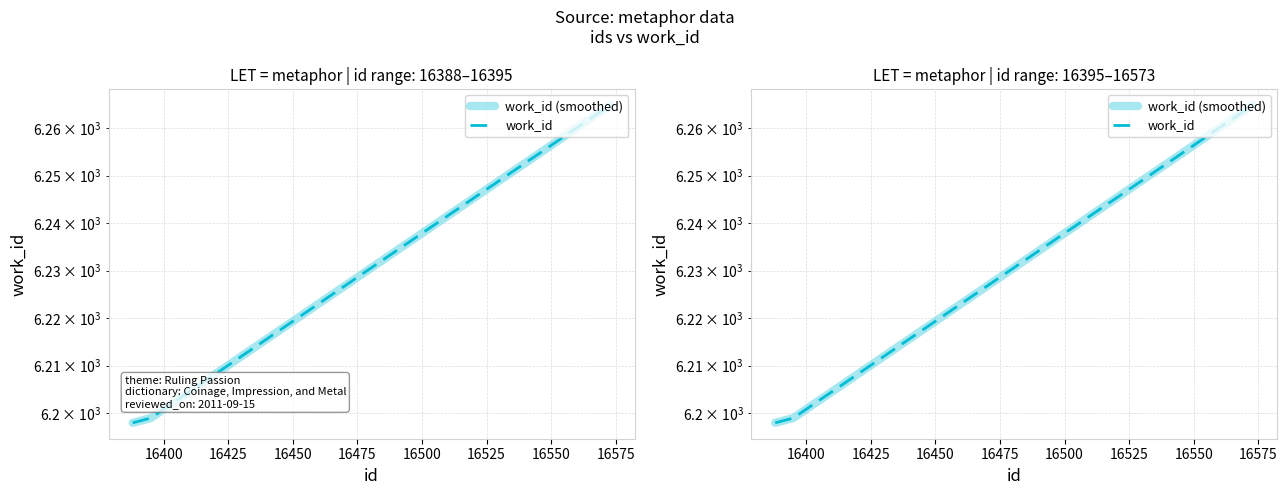

What is the difference between the maximum and minimum values in the work_id (smoothed) series?

67